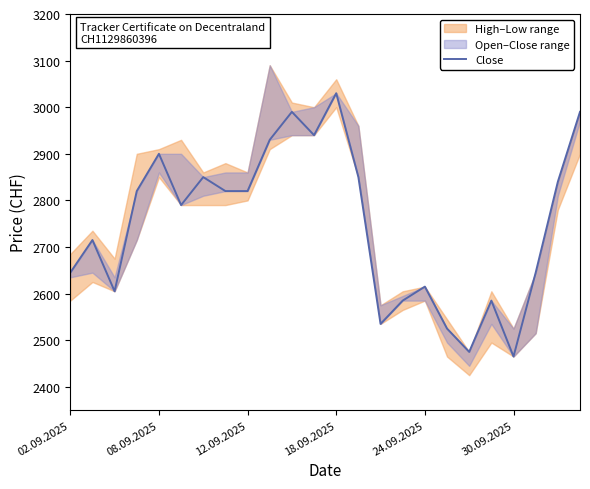

What is the minimum value shown in the chart?

2465